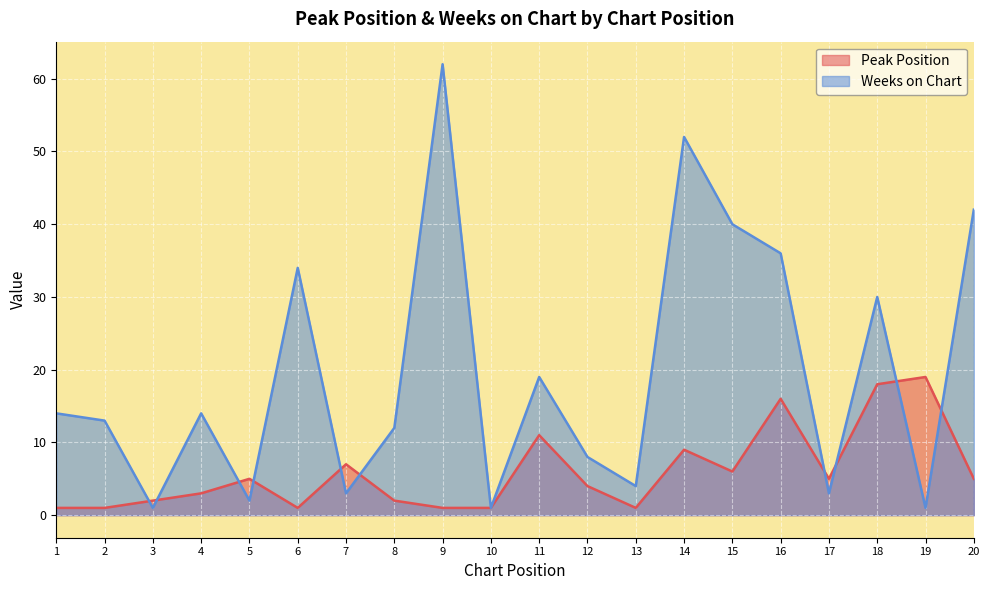

List the labels in order of Weeks on Chart value, smallest first.

3, 10, 19, 5, 7, 17, 13, 12, 8, 2, 1, 4, 11, 18, 6, 16, 15, 20, 14, 9